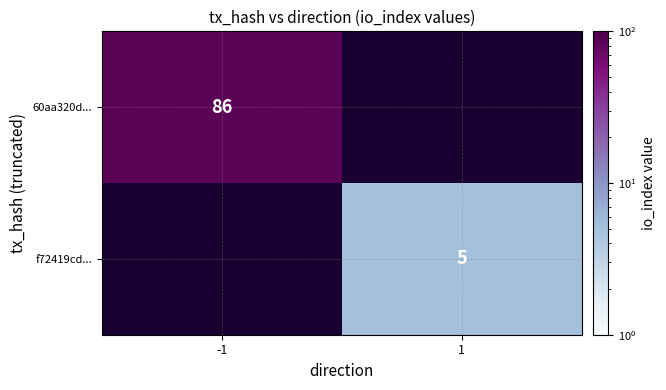

True or false: f72419cd... has a value of 5 at 1.

True